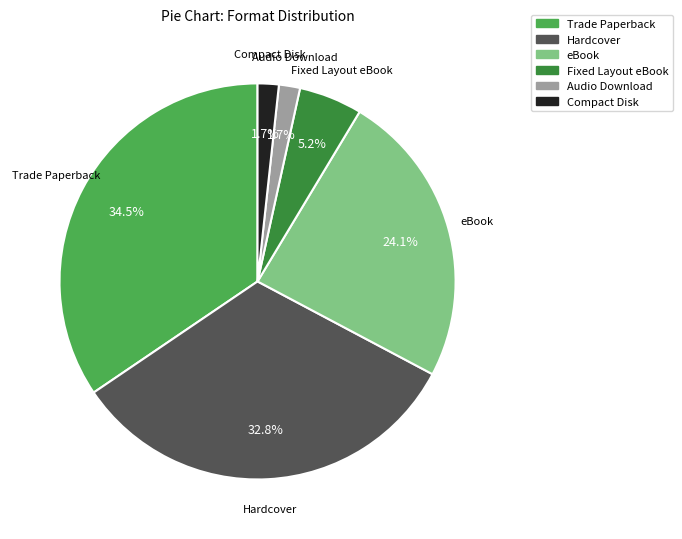

Is there any slice that represents more than half of the pie?

No